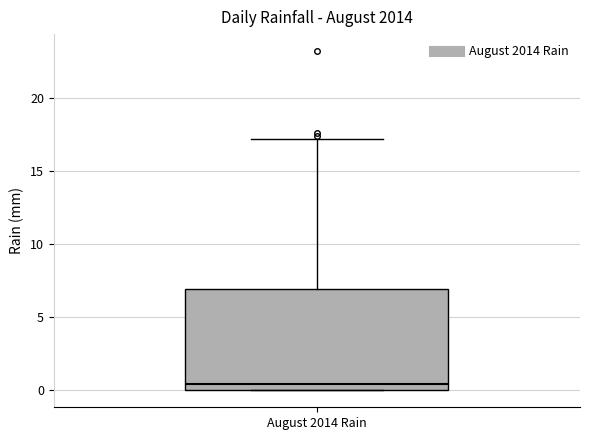

Transcribe this box plot: give where the median line is, the range the box spans, and where the two whiskers end, as read against the y-axis. The values are not printed on the chart, so give them approximately, as read against the axis.

median 0.5, box 0.0 to 7.0, whiskers 0.0 to 17.0